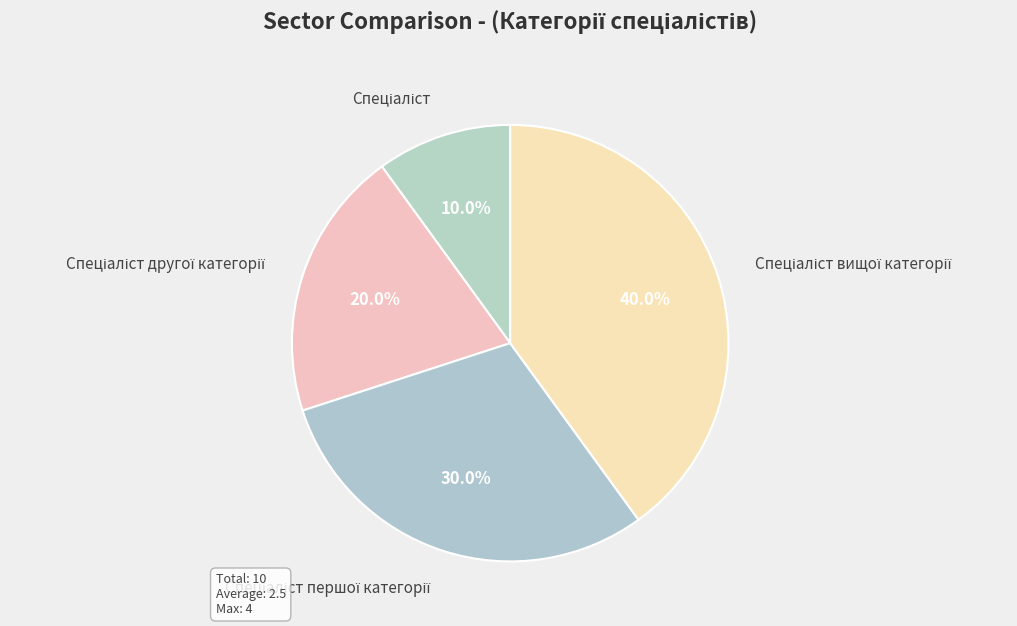

How many segments does this pie chart have?

4